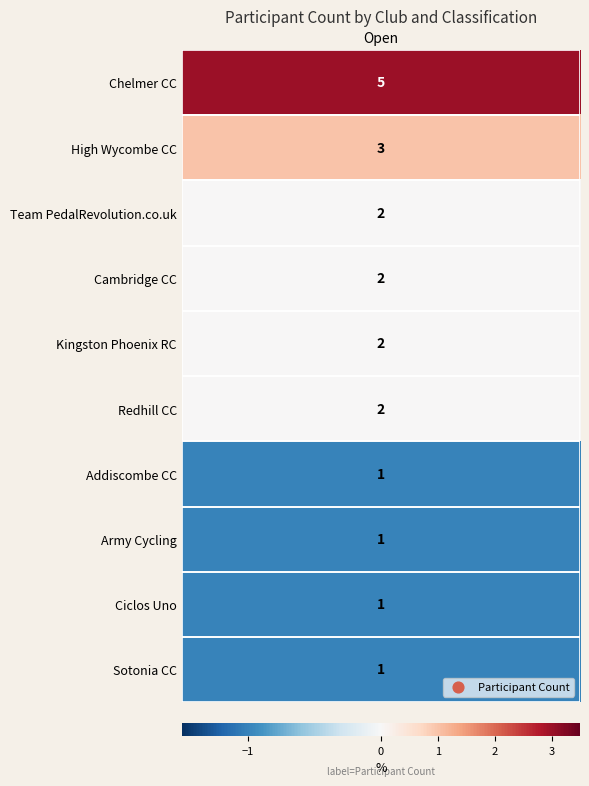

What is the total value across all series at 0?

20